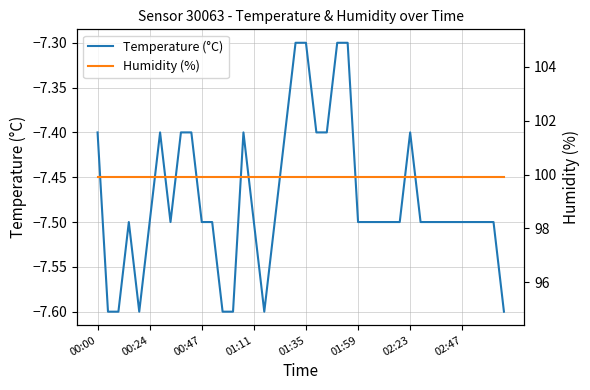

What is the highest value of the Temperature (°C) series?

-7.3